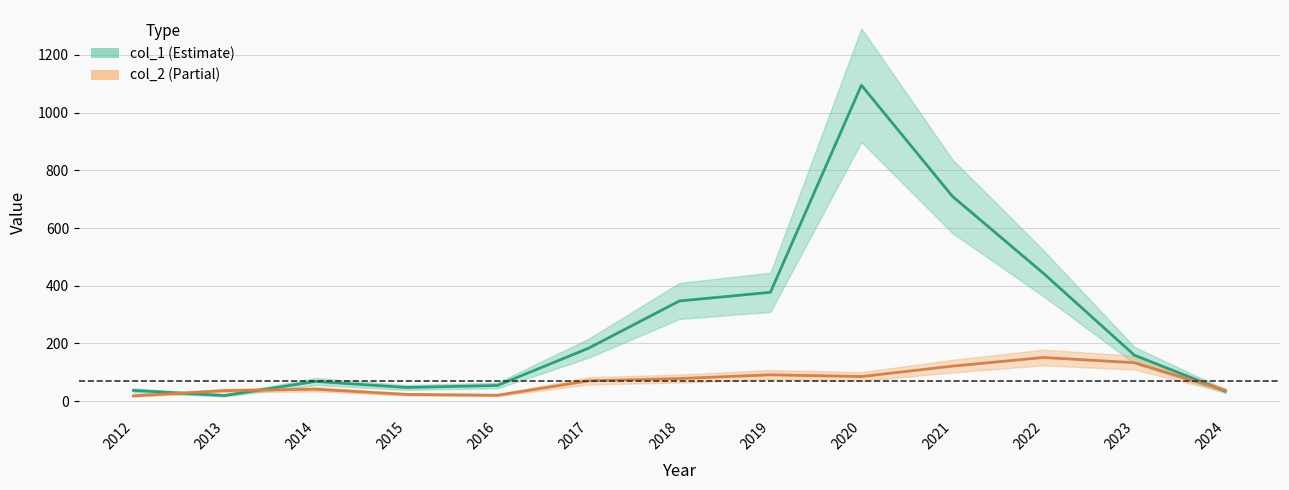

The value of col_1 line at 2022 is 443. True or false?

True